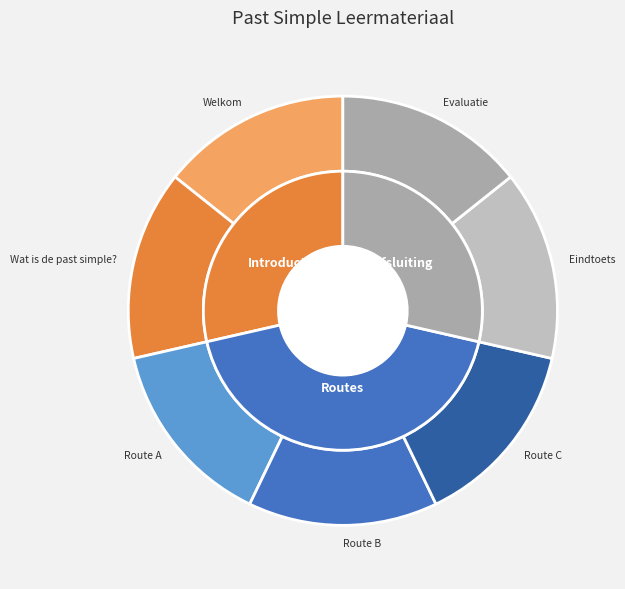

Is Route B the majority of the pie?

No